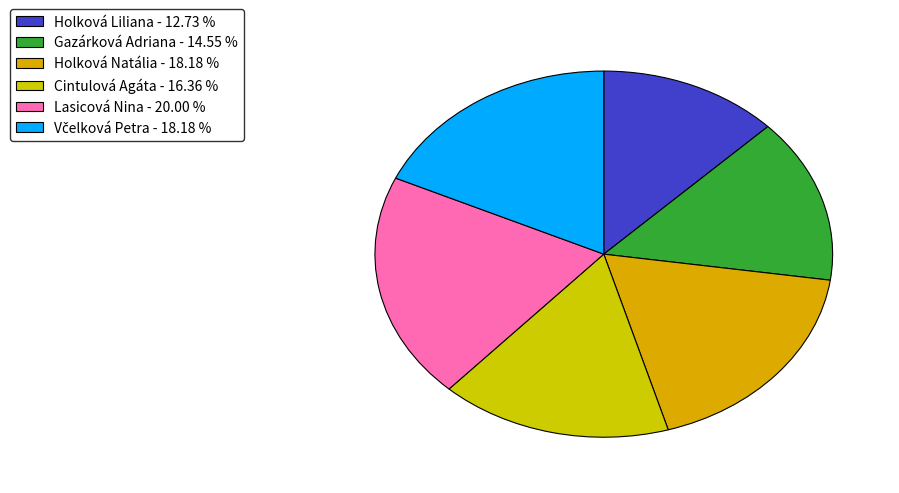

The Cintulová Agáta slice represents 16% of the pie. True or false?

True